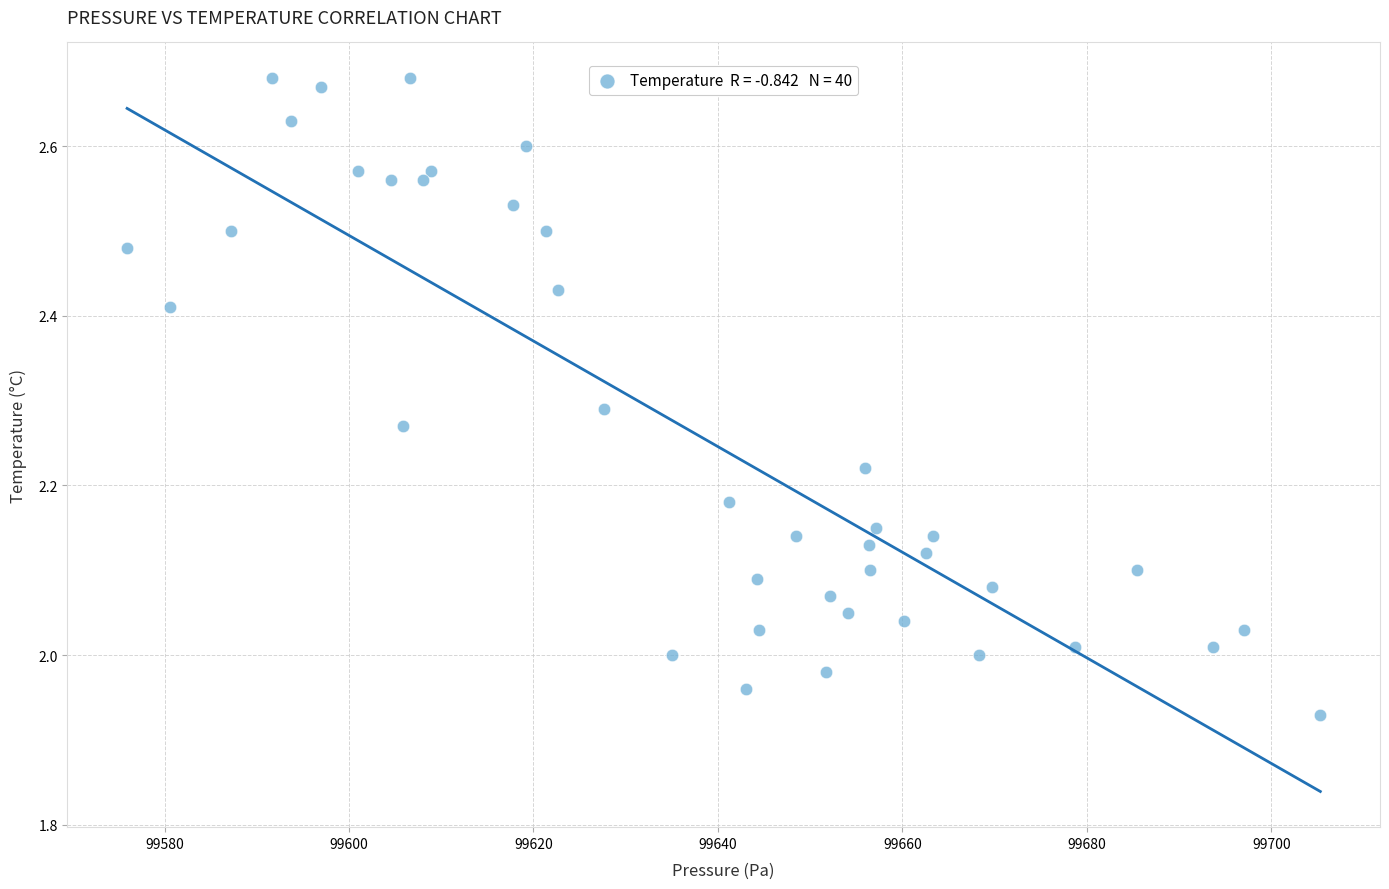

What is the range of X values (max minus min)?

129.4